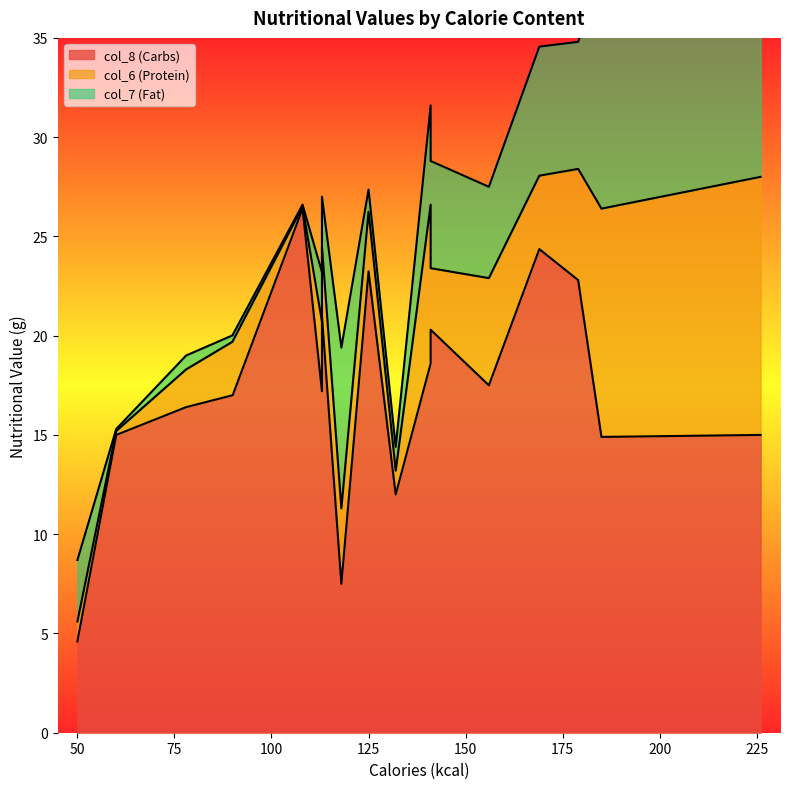

What is the difference between the col_7 (Fat) values at 141 and 156?

0.8